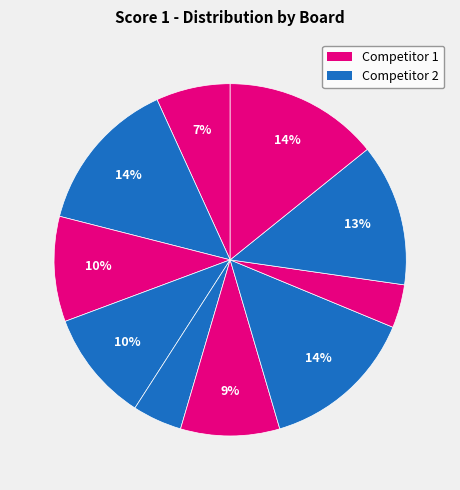

How many segments does this pie chart have?

10